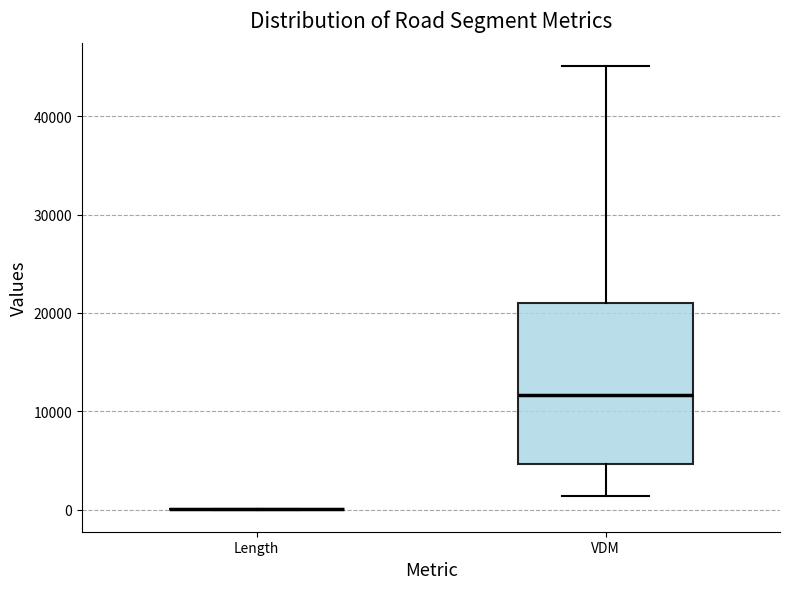

Reading left to right, transcribe this box plot: for each box, give where its median line is, the range the box spans, and where its two whiskers end, as read against the y-axis. The values are not printed on the chart, so give them approximately, as read against the axis.

Length: box collapsed to a line at 0, whiskers 0 to 0
VDM: median 12000, box 5000 to 21000, whiskers 1000 to 45000